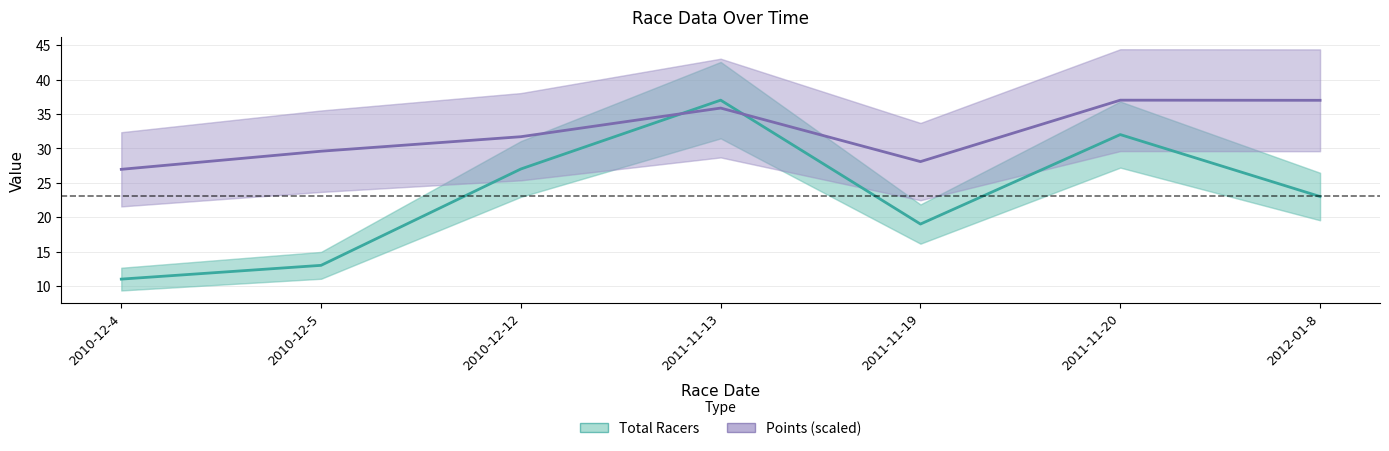

Which series ends up on top after the final intersection of Points (scaled) and Total Racers?

Points (scaled)